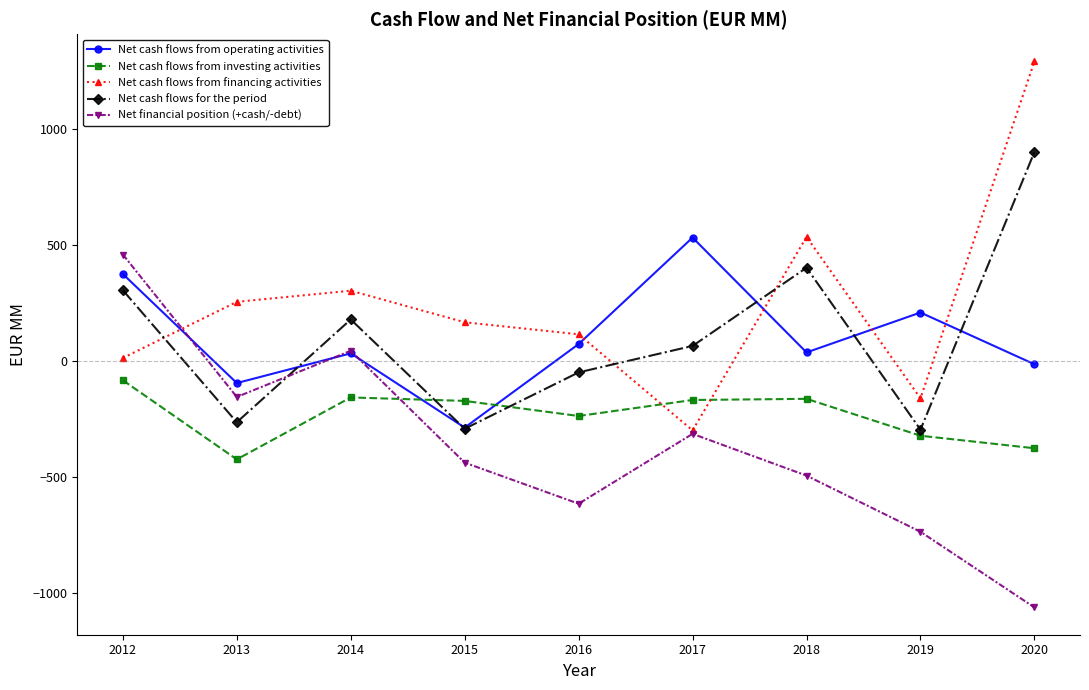

What is the value of the Net cash flows from investing activities point at the 4th from the left?

-172